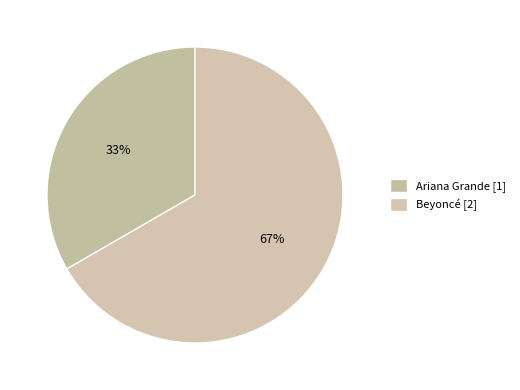

True or false: Ariana Grande accounts for 33% of the total.

True